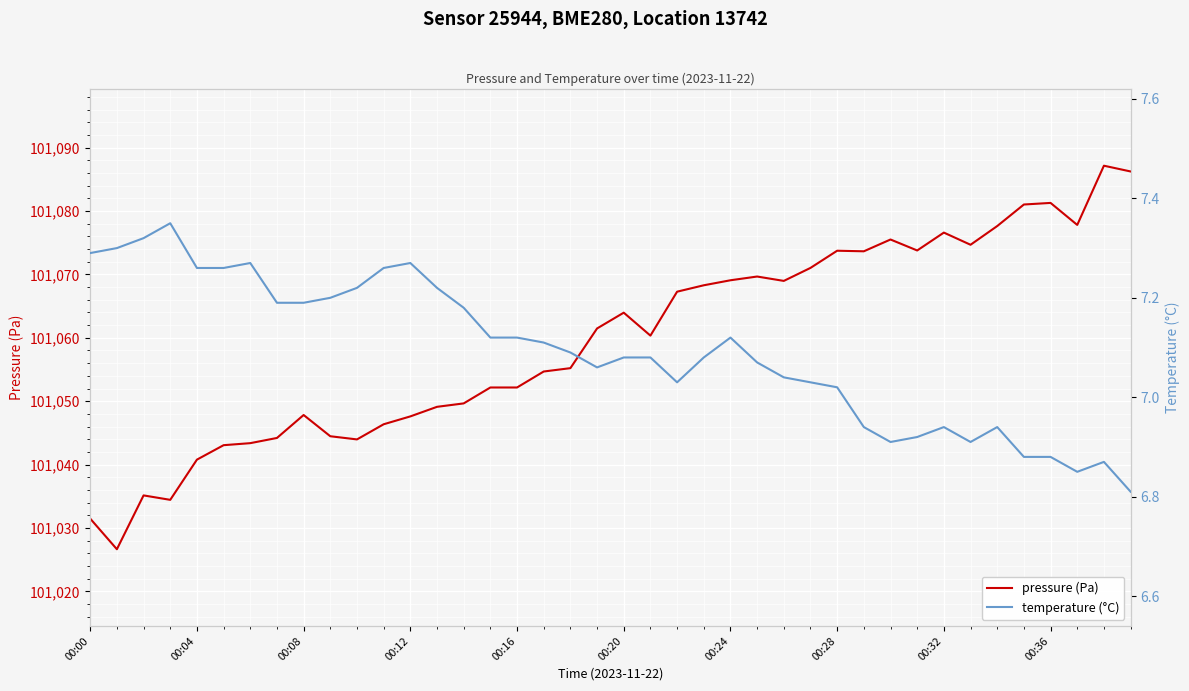

What are all the series names shown in the legend?

pressure (Pa), temperature (°C)